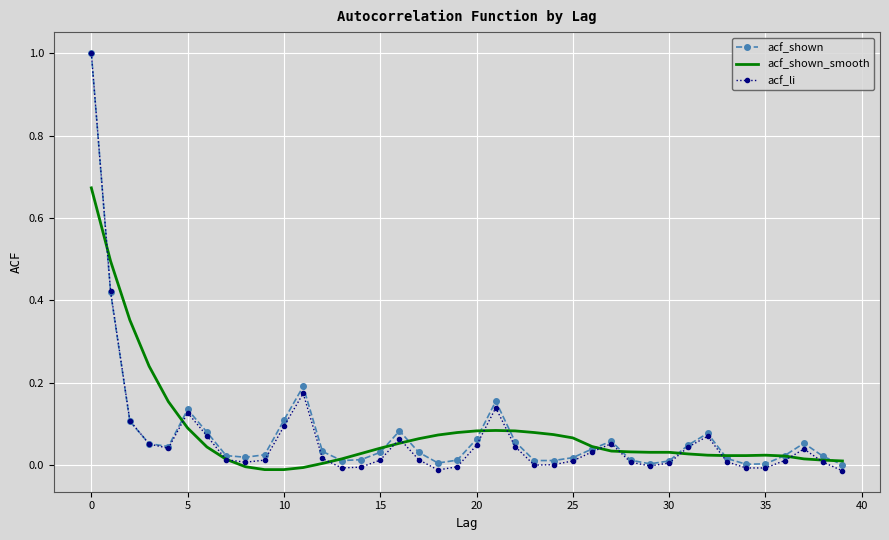

Which series has the widest spread of values?

acf_li